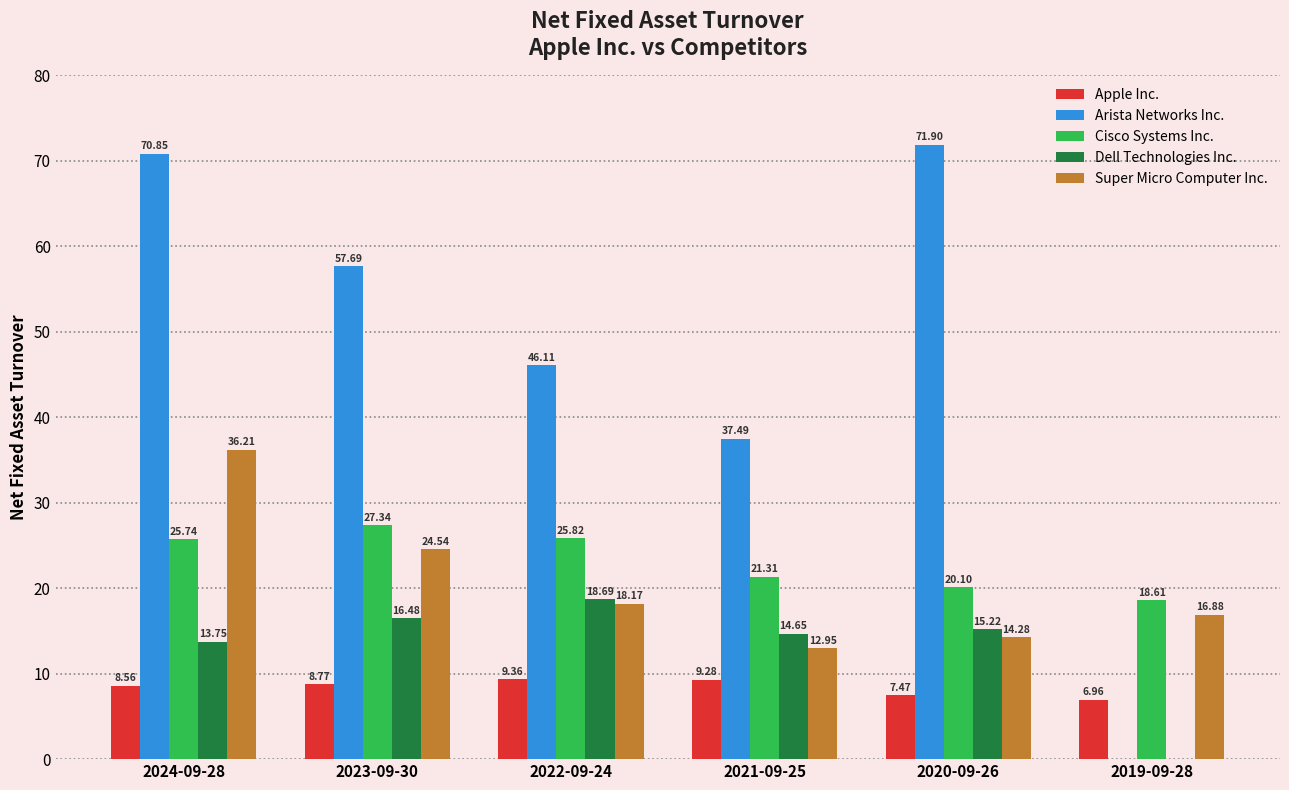

Between 2022-09-24 and 2019-09-28, which series saw the biggest shift?

Arista Networks Inc.